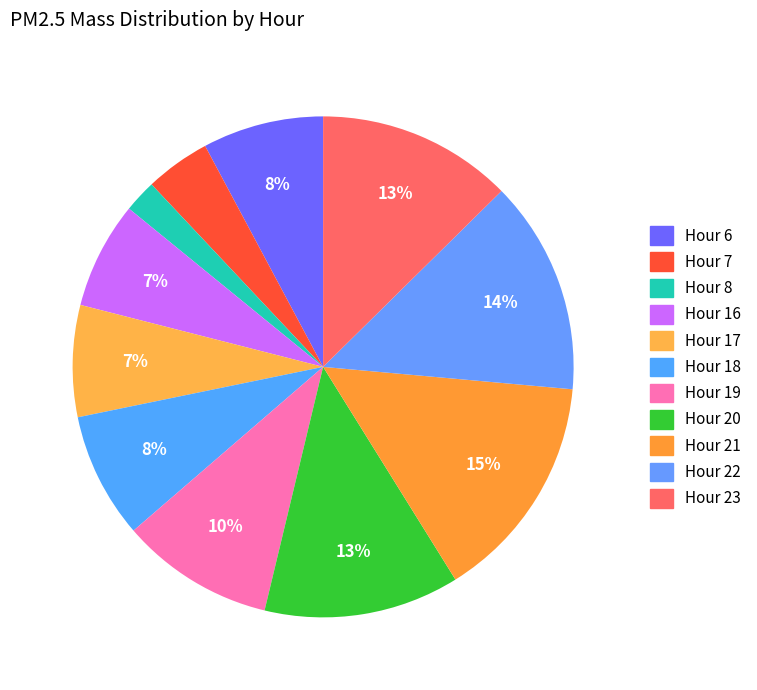

Is the sum of Hour 22 and Hour 16 greater than half?

No